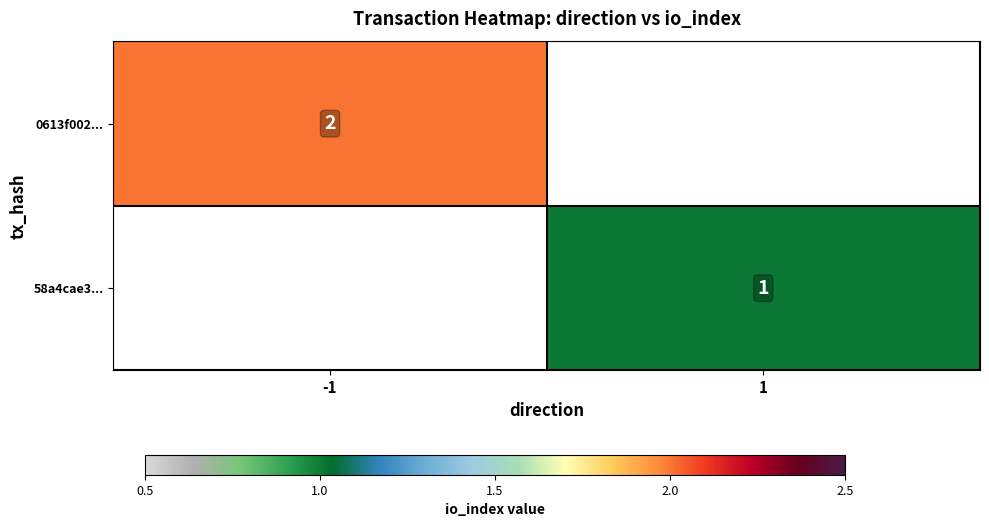

The 58a4cae3... series shows 1 at 1. True or false?

True